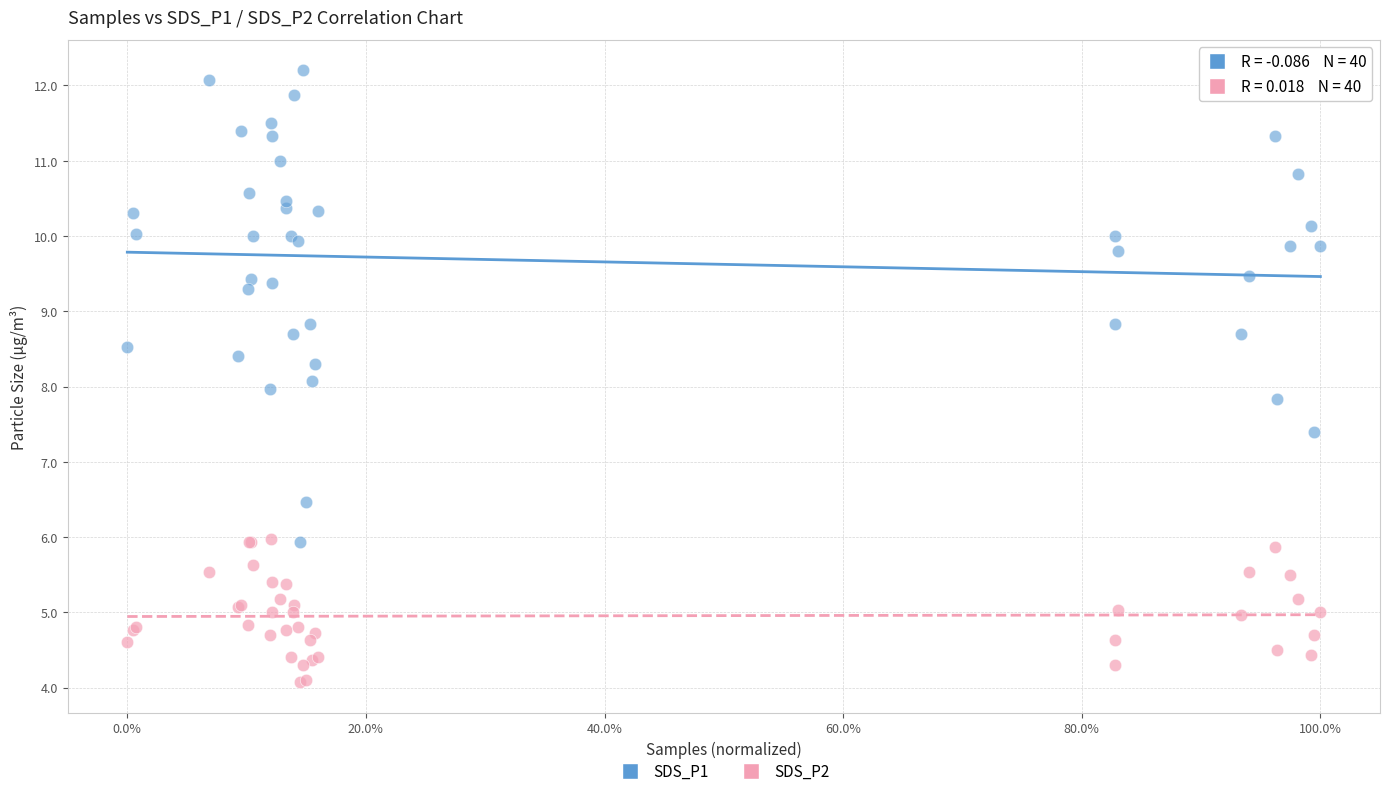

Which series contains the highest Y value?

SDS_P1